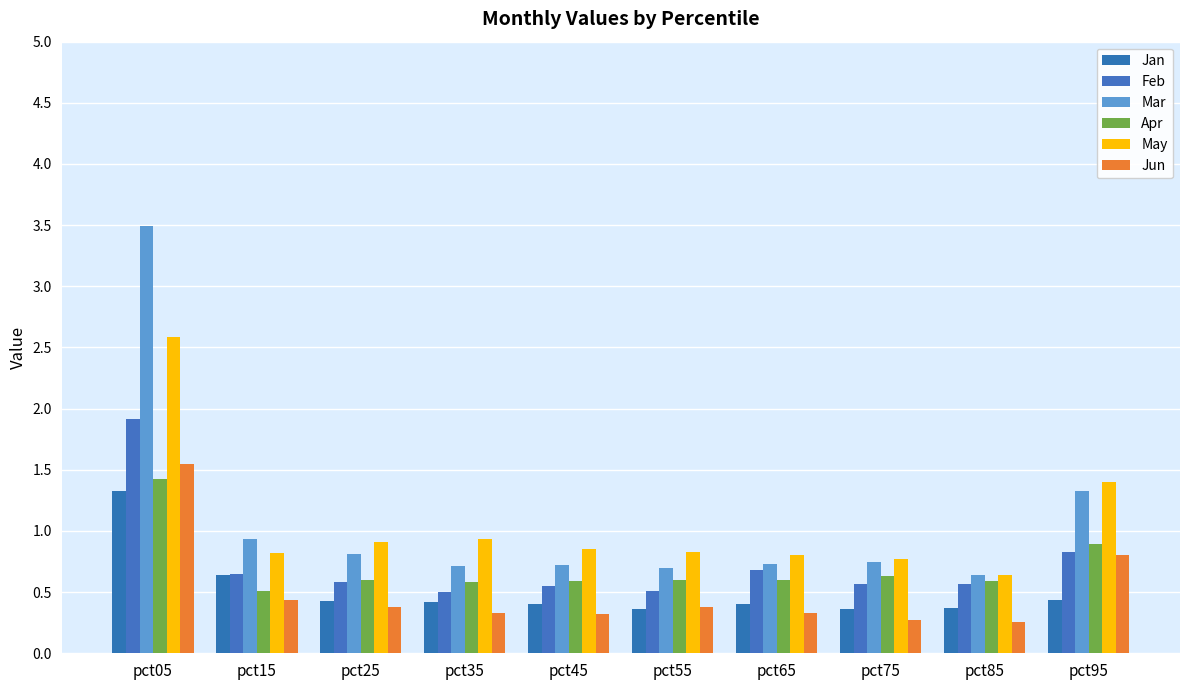

What value does the Feb series have at pct75?

0.6